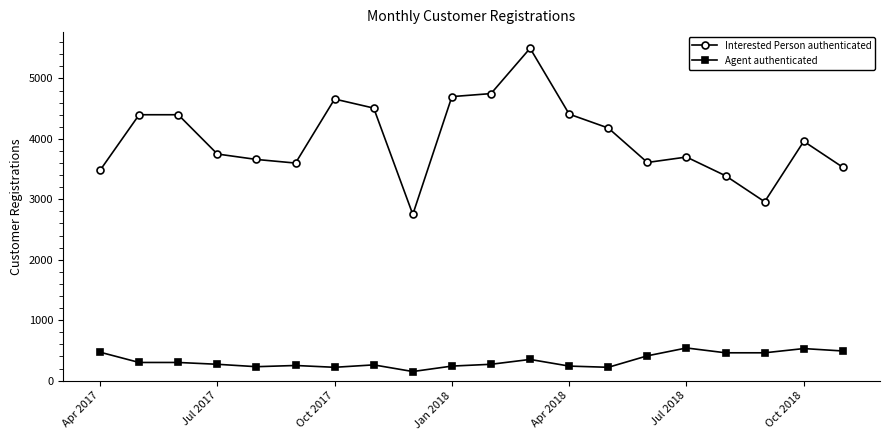

What is the difference between the second highest and second lowest values in the Interested Person authenticated series?

1790